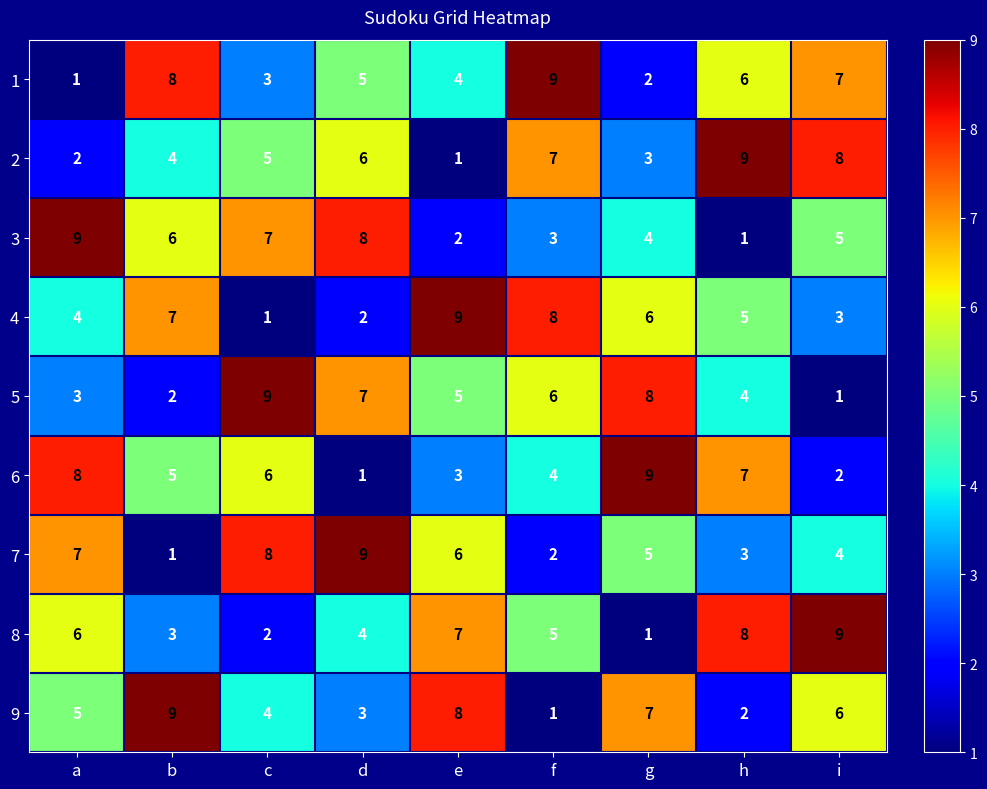

What is the average value of the 4 series?

5